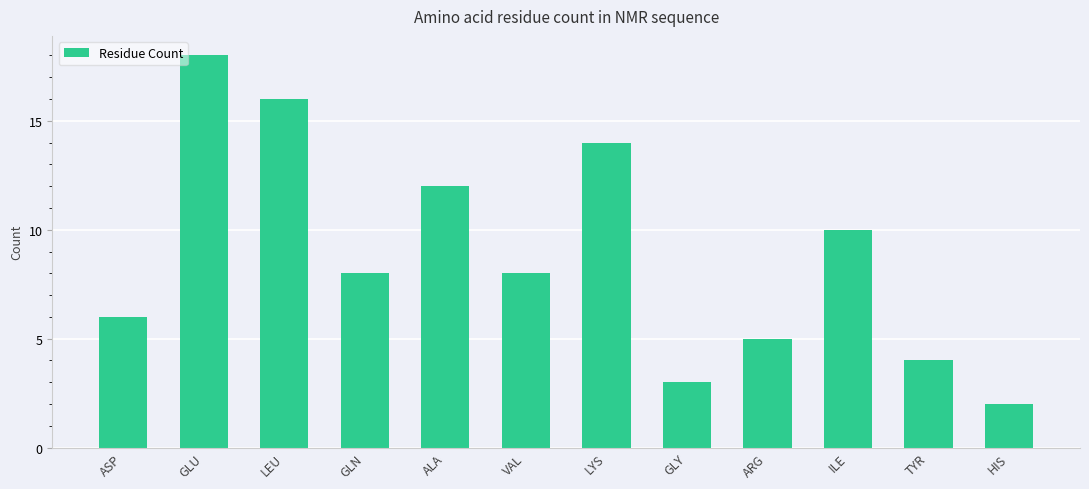

What is the difference between the maximum and minimum values?

16